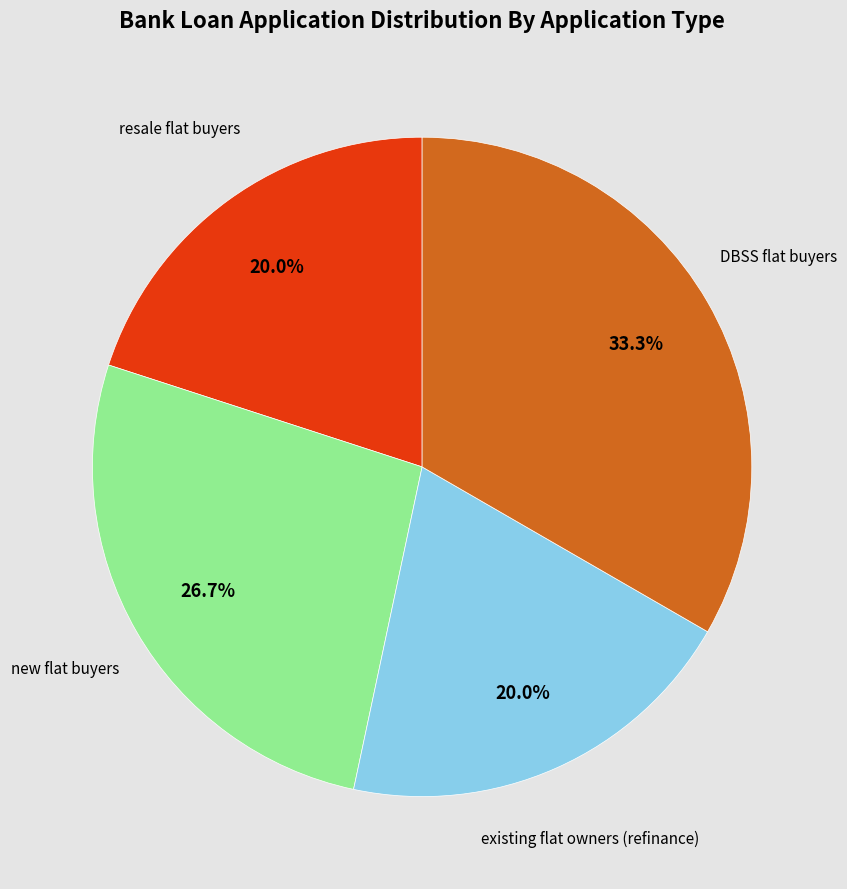

To the nearest percent, what is the difference between the largest and smallest slice percentages?

13%